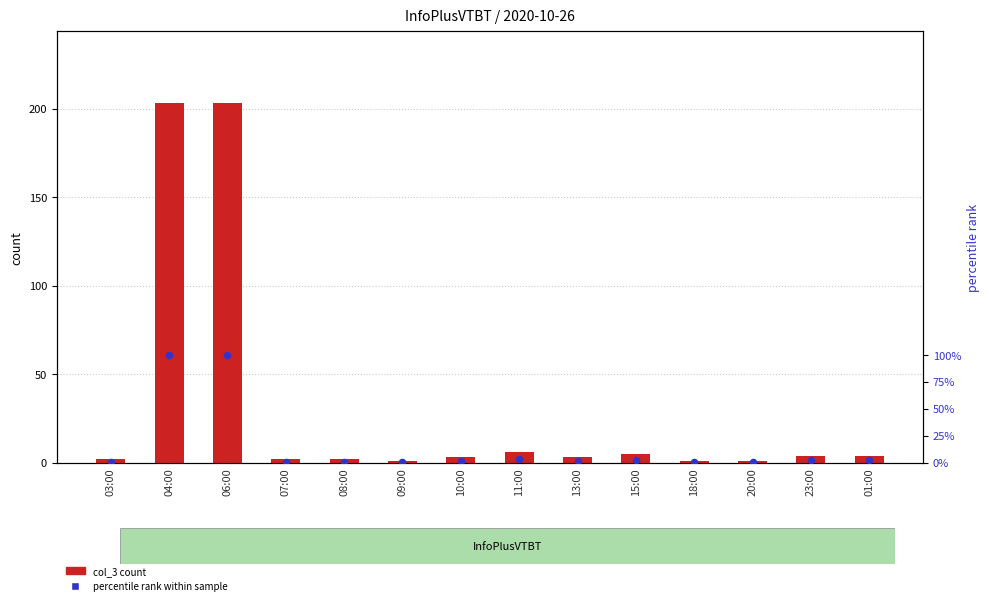

Which series has the largest total across all categories?

col_3 count